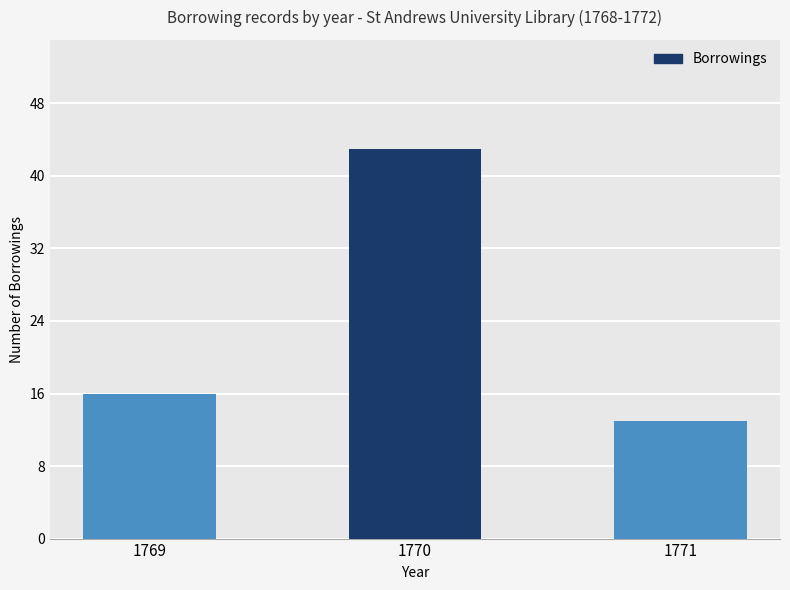

List the labels in order of value, largest first.

1770, 1769, 1771